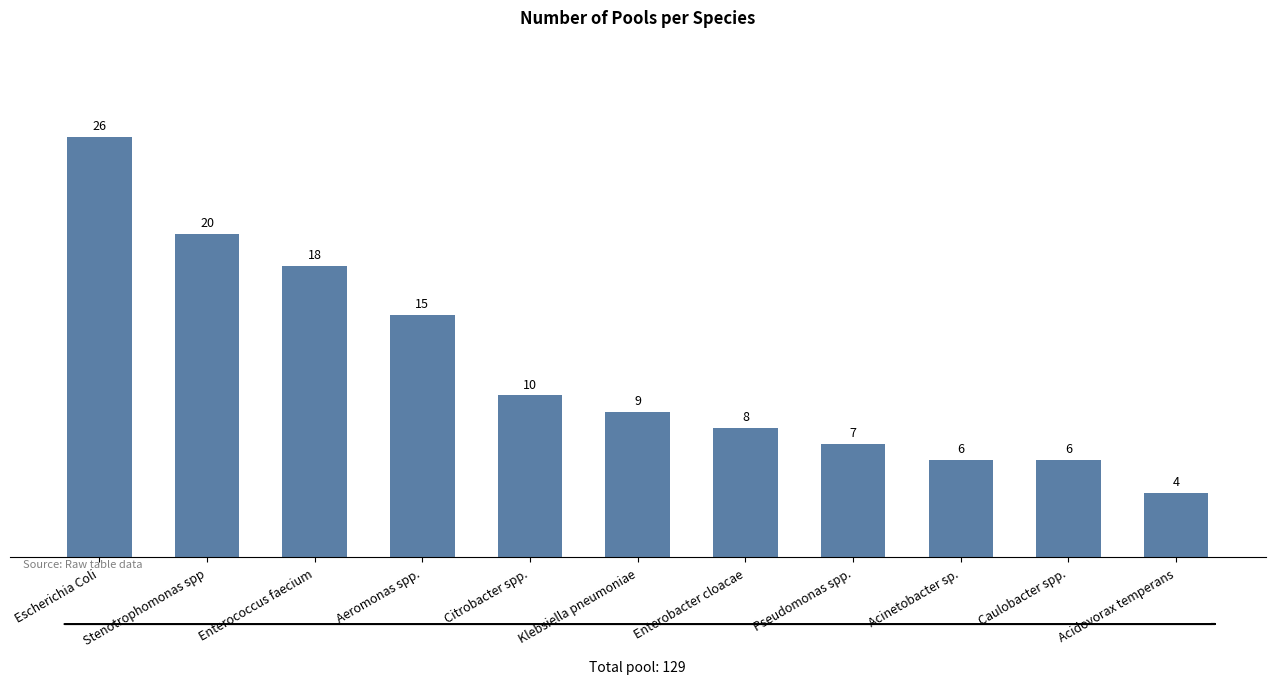

Reading left to right, what are all the values shown in this chart?

26	20	18	15	10	9	8	7	6	6	4